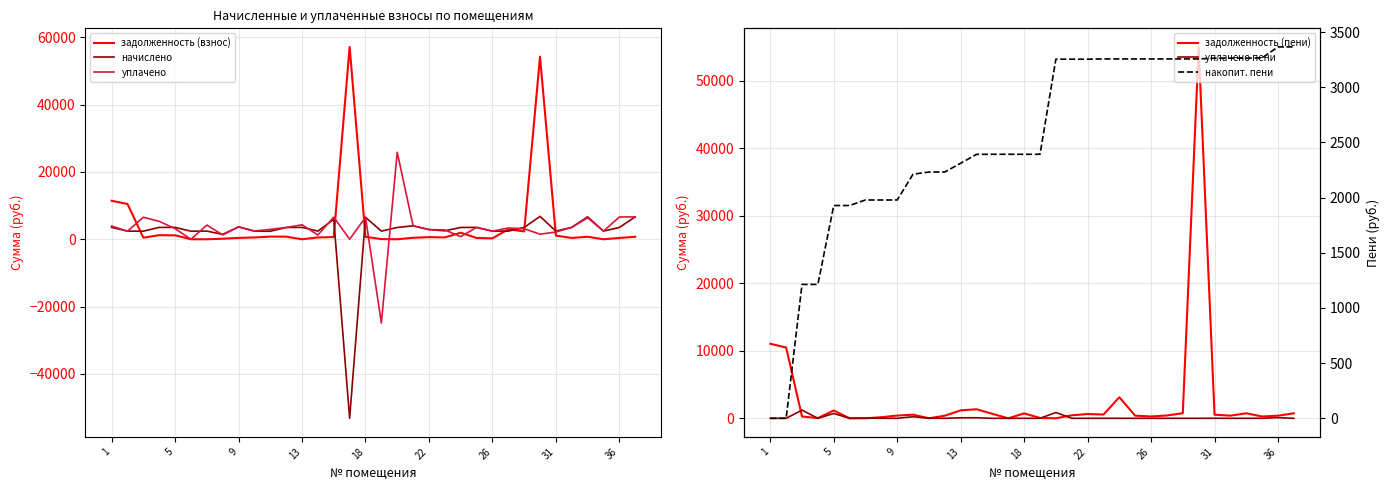

What is the lowest value of the уплачено series?

-24893.7